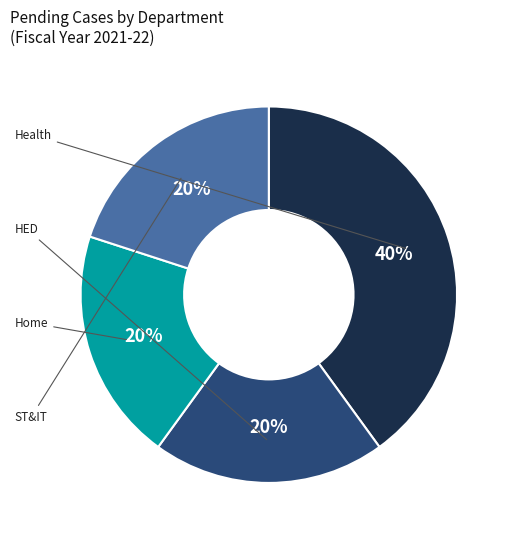

Does any single category account for the majority?

No